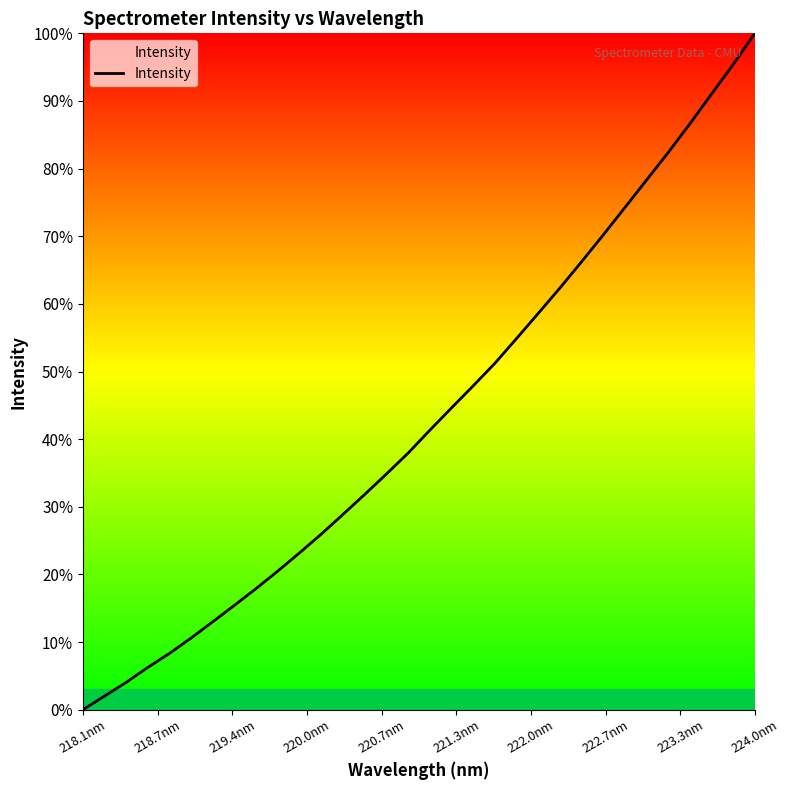

How many lines are shown in the chart?

1